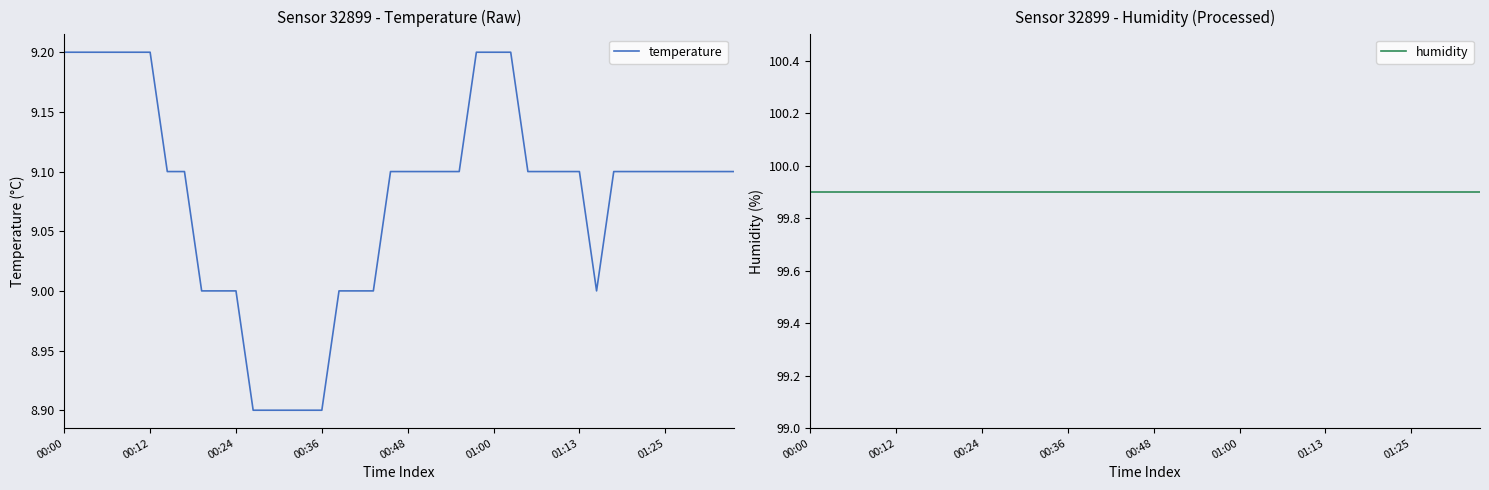

What is the highest value of the temperature series?

9.2